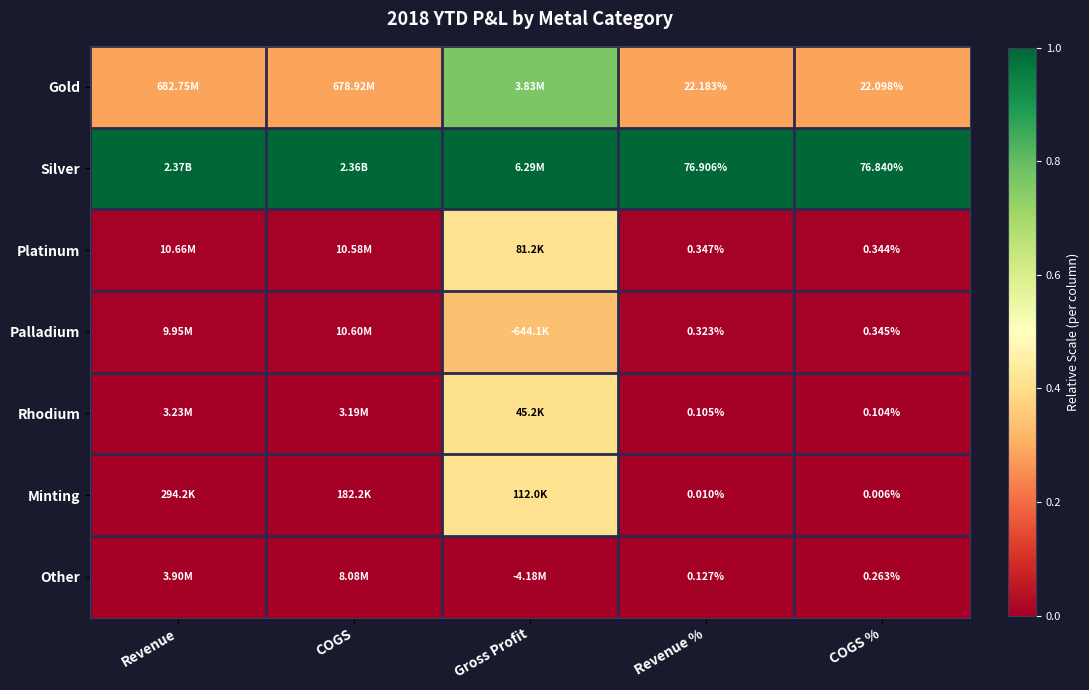

What is the difference between the highest and lowest values at COGS %?

76.8